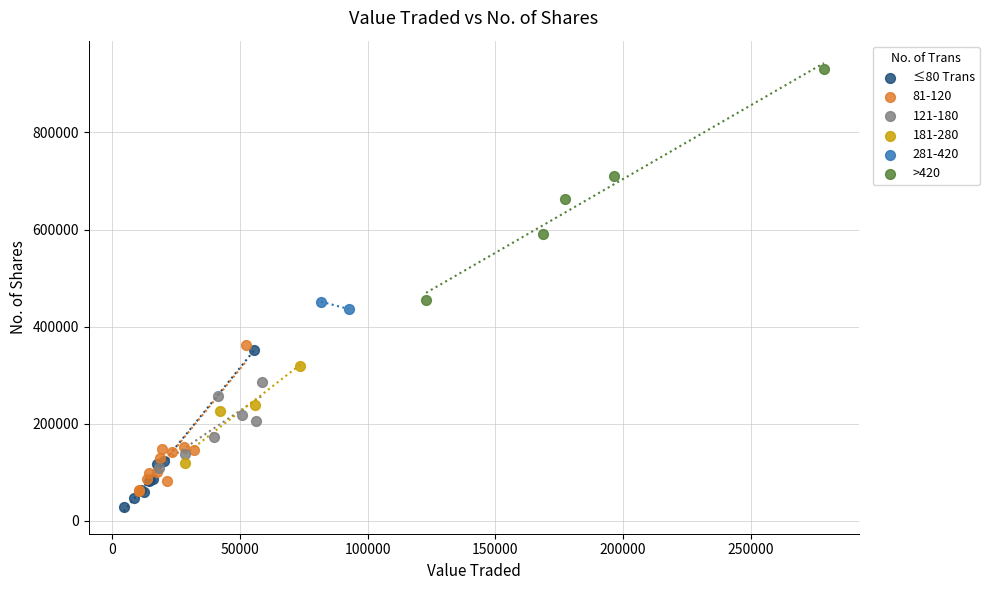

What are all the series names shown in the legend?

≤80 Trans, 81-120, 121-180, 181-280, 281-420, >420